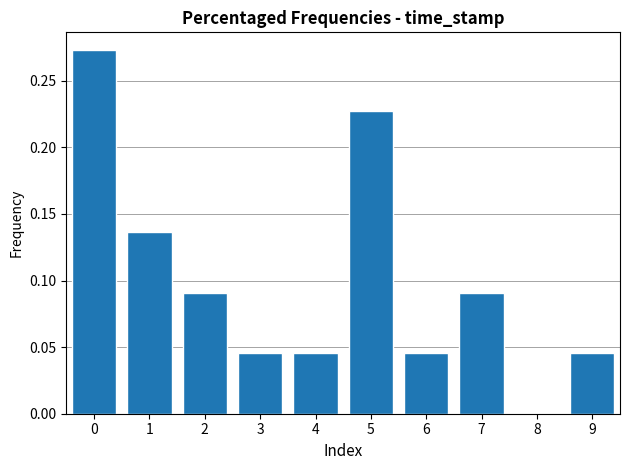

True or false: the data shows 0.0 at 4.

True